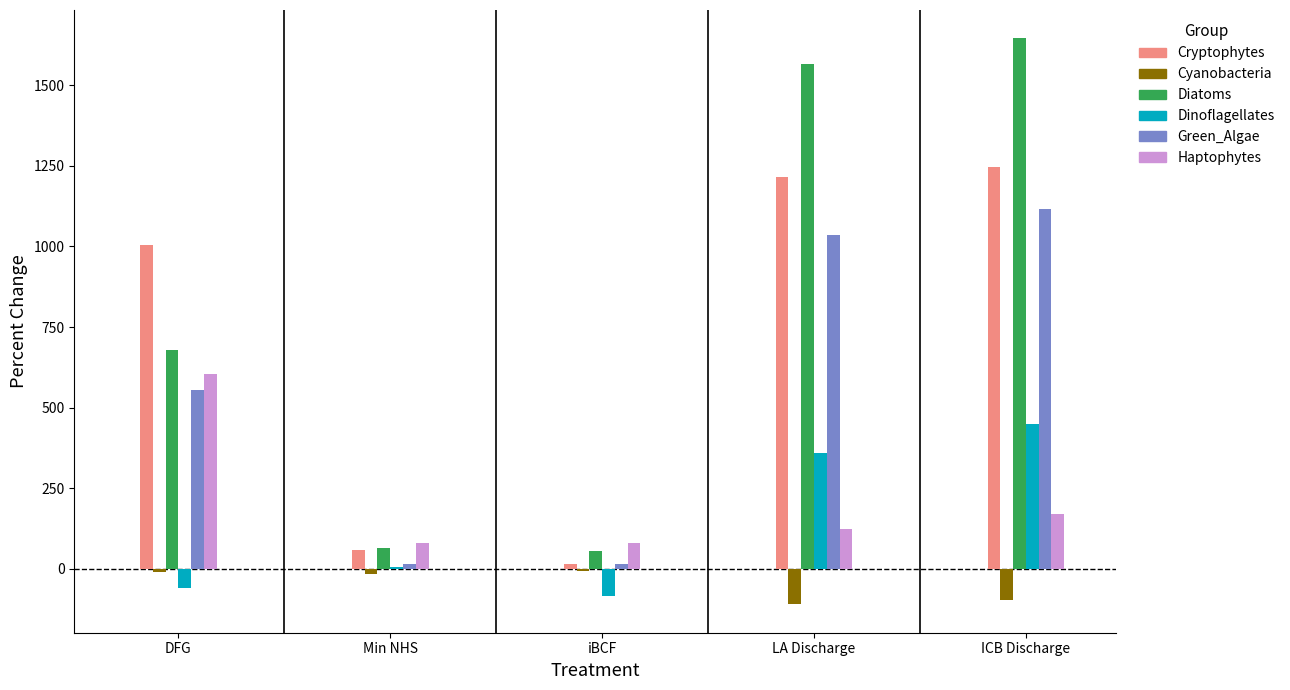

True or false: Diatoms has a value of 65 at Min NHS.

True